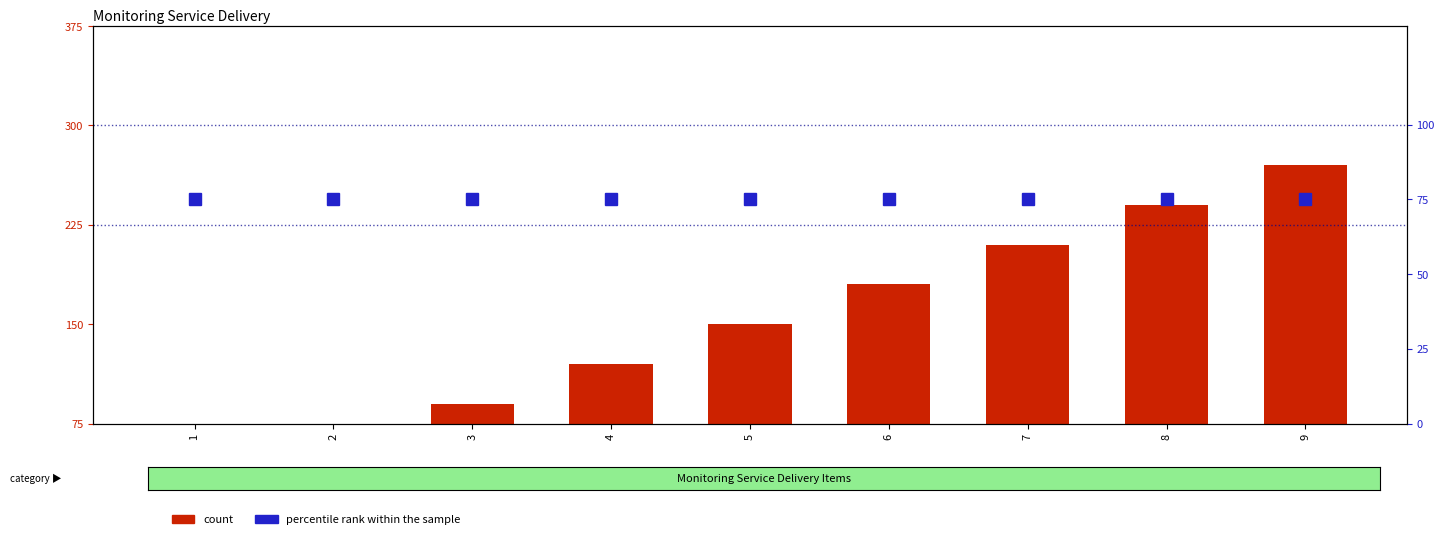

What is the value of the count bar at the 9th from the left?

270